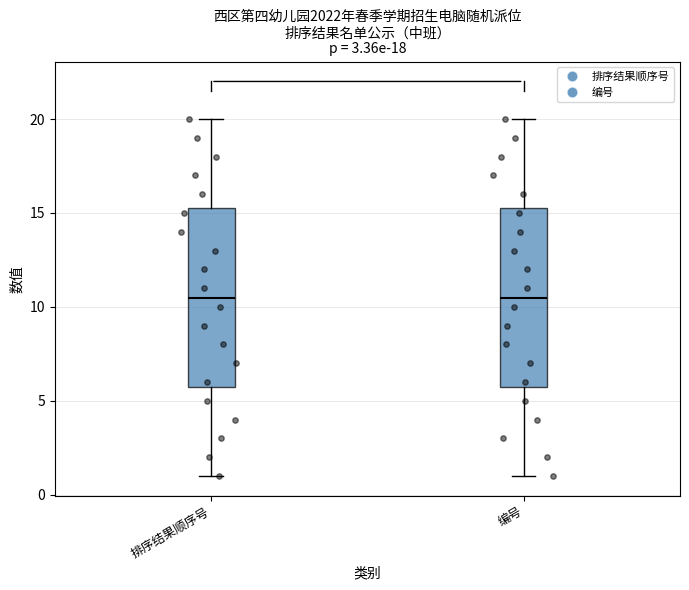

Where does the median line of the box for 排序结果顺序号 sit on the y-axis? The values are not printed on the chart, so give them approximately, as read against the axis.

10.5